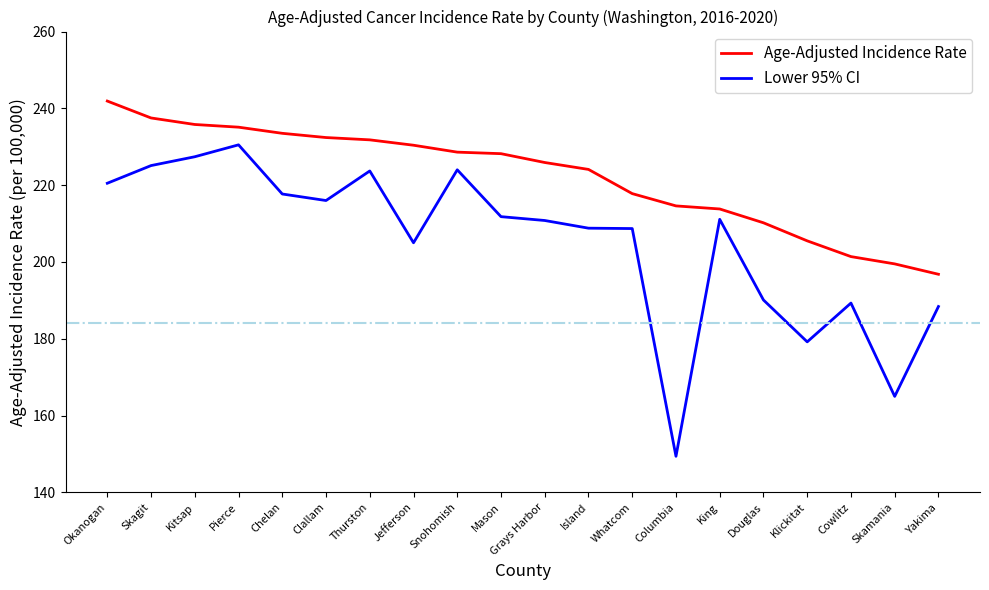

At which label does Lower 95% CI reach its minimum?

Columbia